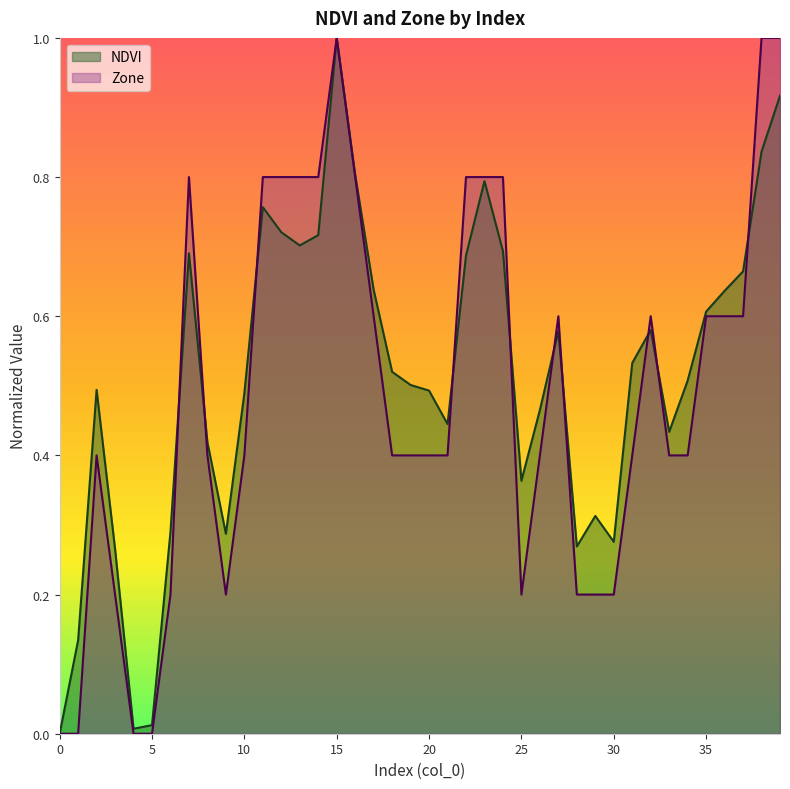

What is the average value of the Zone series?

0.5